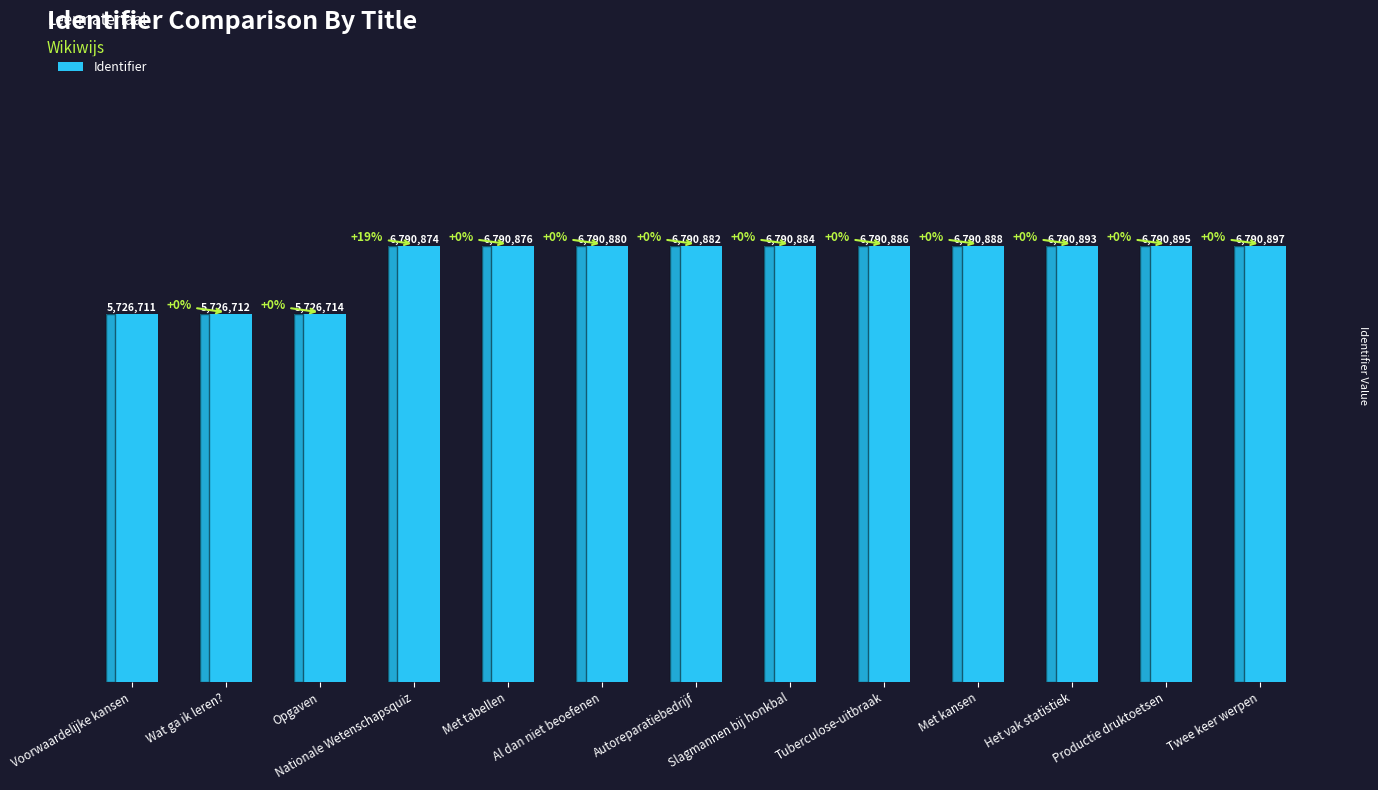

Where is the data nearest to the value 6258804?

Nationale Wetenschapsquiz